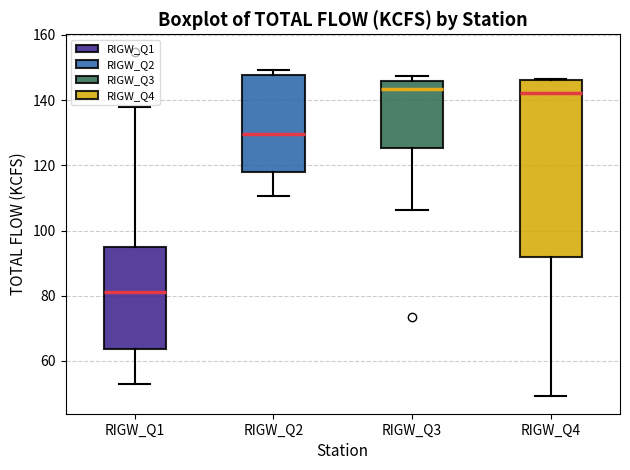

Which box is the tallest, from its lower edge to its upper edge?

RIGW_Q4